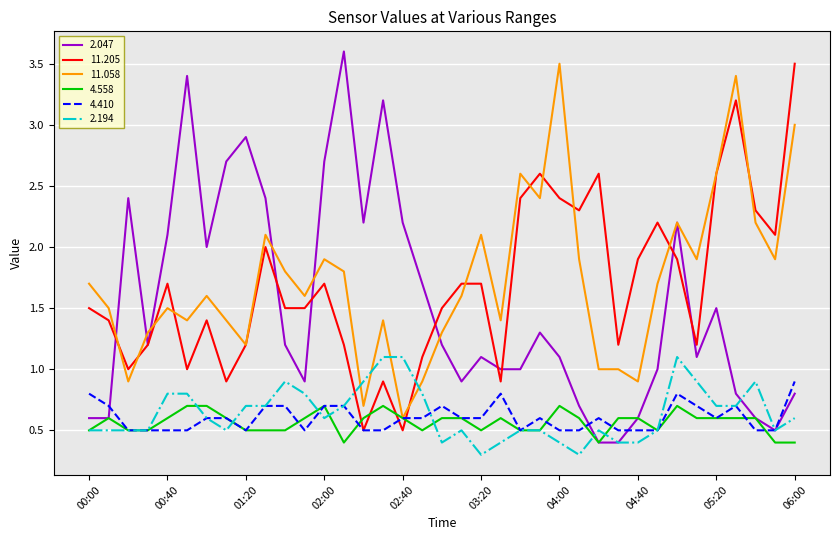

Which series has the widest spread of values?

2.047